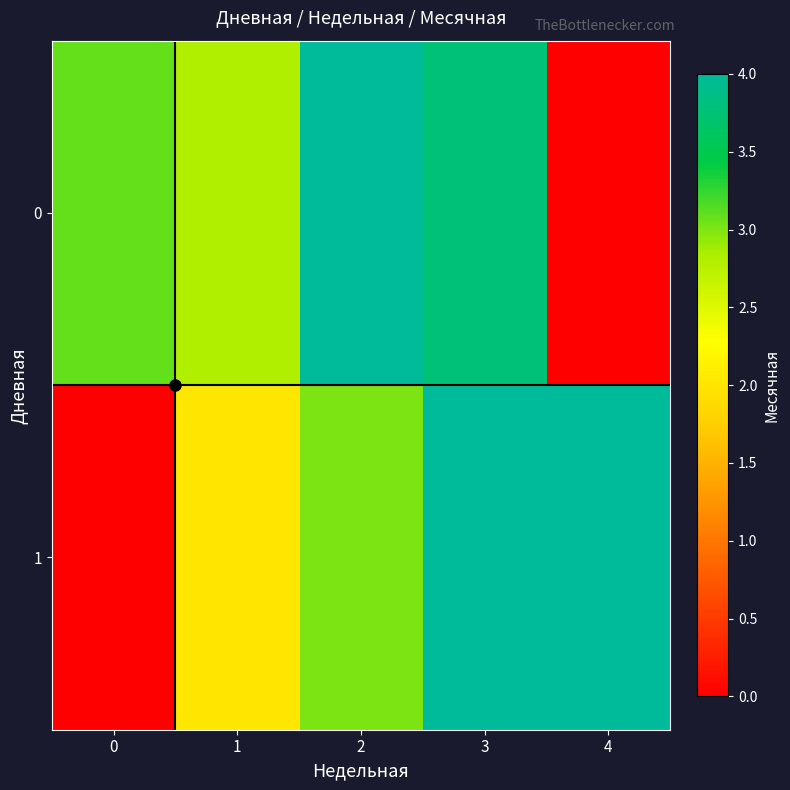

At 3, list the series in order from largest to smallest.

1, 0